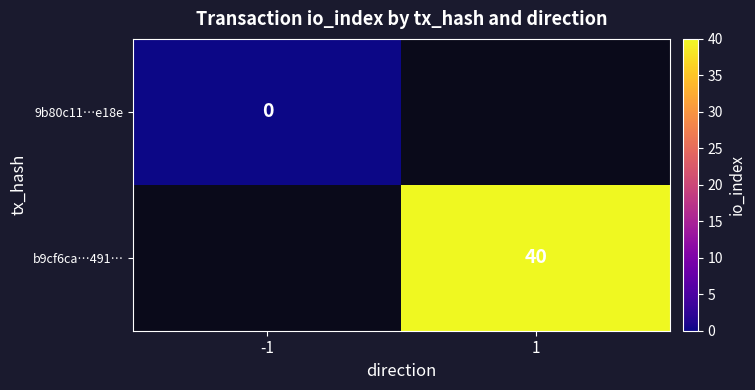

Is the value of b9cf6ca…491… at 1 greater than the value of 9b80c11…e18e at -1?

Yes